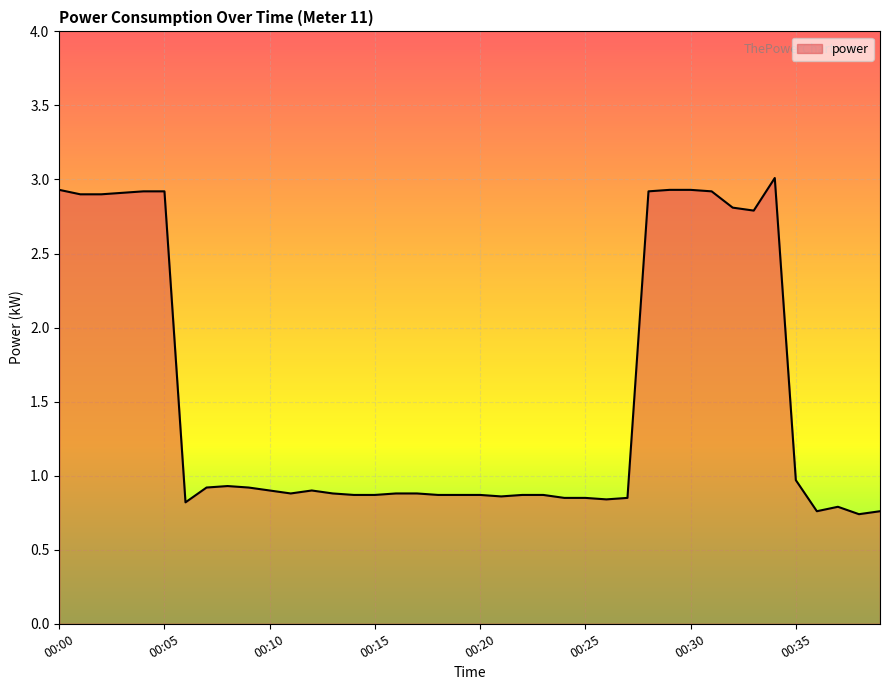

What is the difference between the maximum and minimum values?

2.3